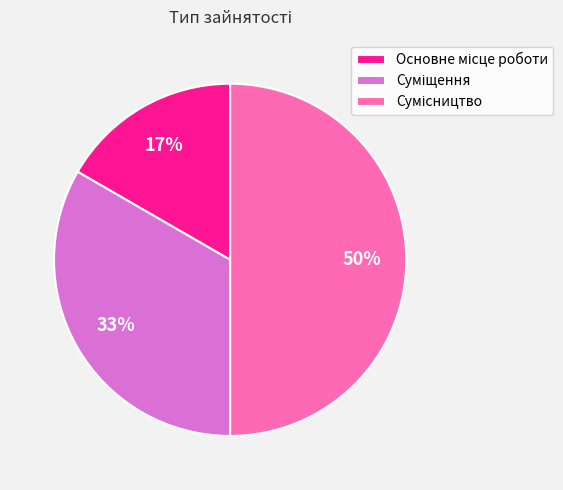

To the nearest percent, what is the average slice percentage?

33%